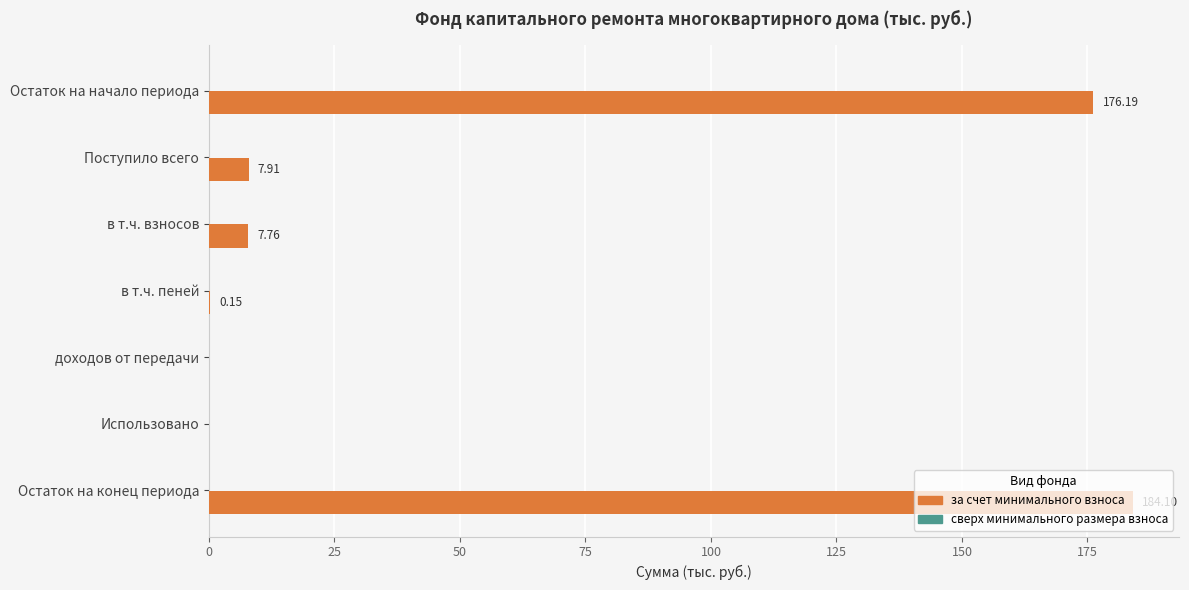

Which label corresponds to the largest value in the chart?

Остаток на конец периода